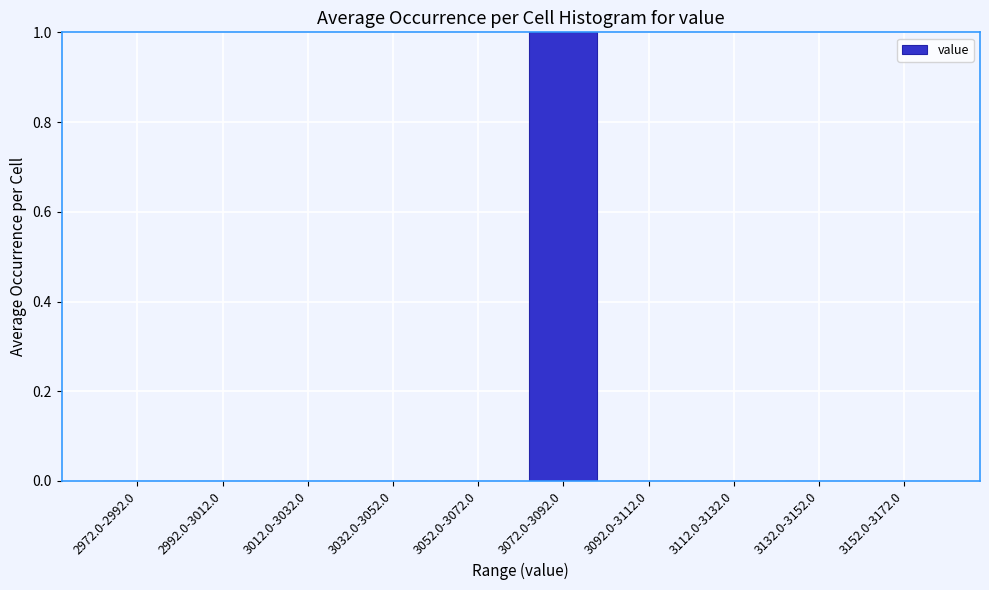

Reading right to left, list all the values displayed in this chart.

3152.0-3172.0=0	3132.0-3152.0=0	3112.0-3132.0=0	3092.0-3112.0=0	3072.0-3092.0=1	3052.0-3072.0=0	3032.0-3052.0=0	3012.0-3032.0=0	2992.0-3012.0=0	2972.0-2992.0=0